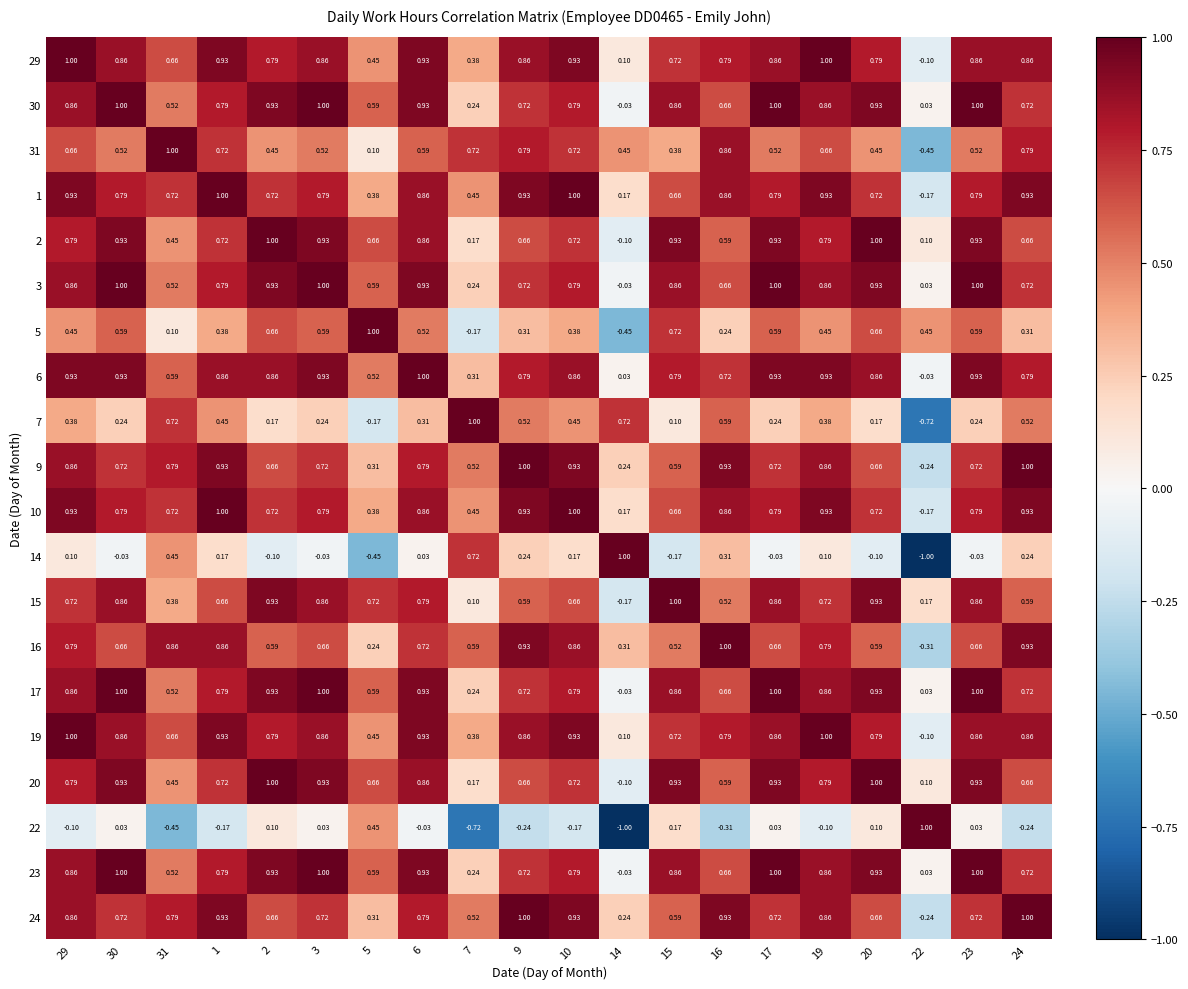

How many data points in 16 are above 0?

19